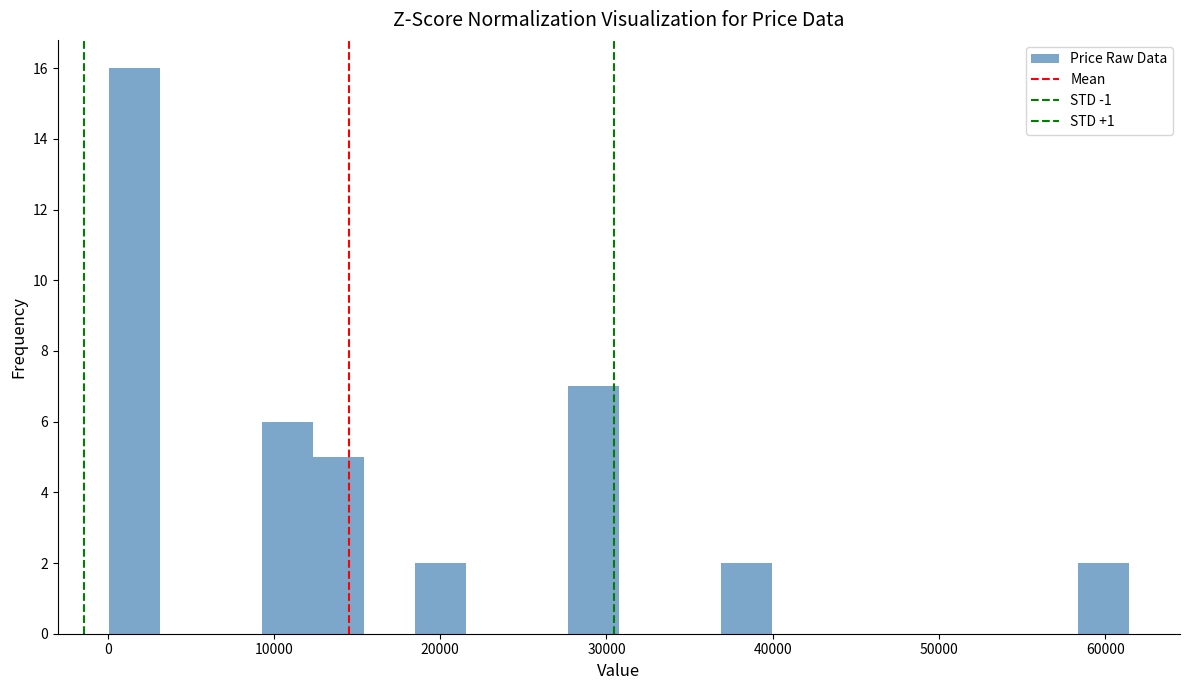

Read against the x-axis, roughly where is the centre of the tallest bar?

2000